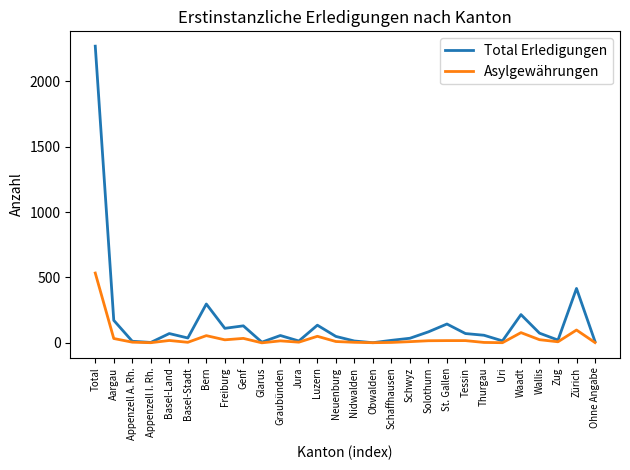

True or false: Asylgewährungen has a value of 55 at Bern.

True